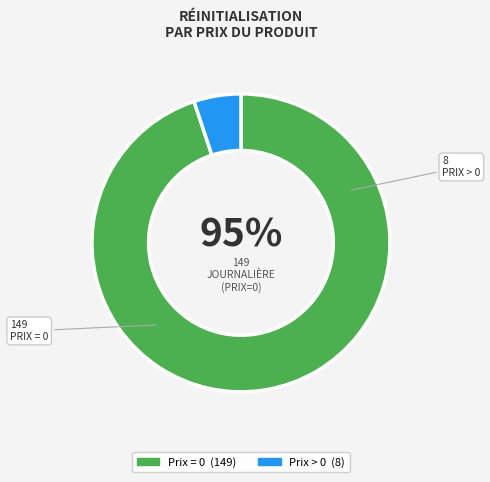

How many segments does this pie chart have?

2